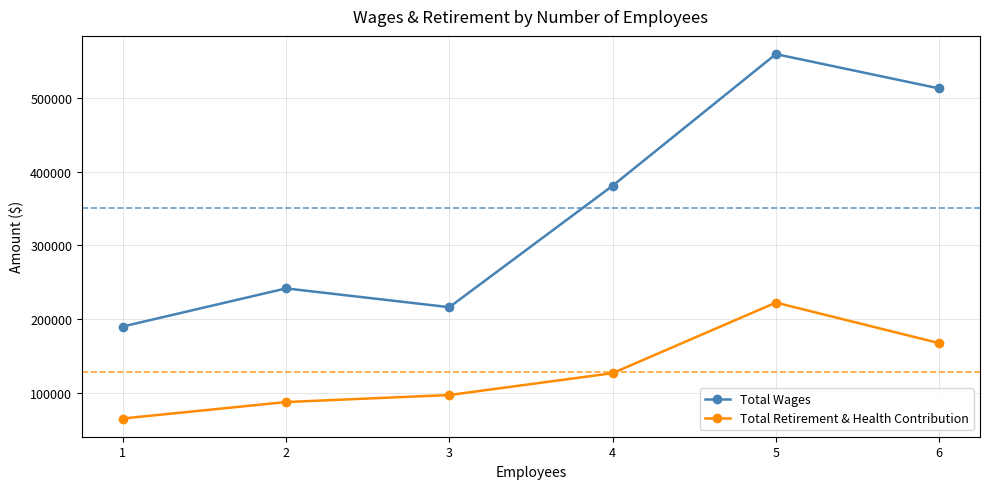

What is the value of the Total Retirement & Health Contribution point at the 2nd from the left?

87369